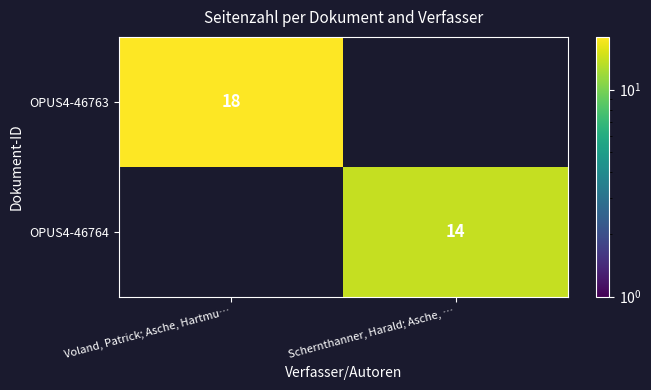

Is it true that OPUS4-46763 equals 18 at Voland, Patrick; Asche, Hartmu…?

True